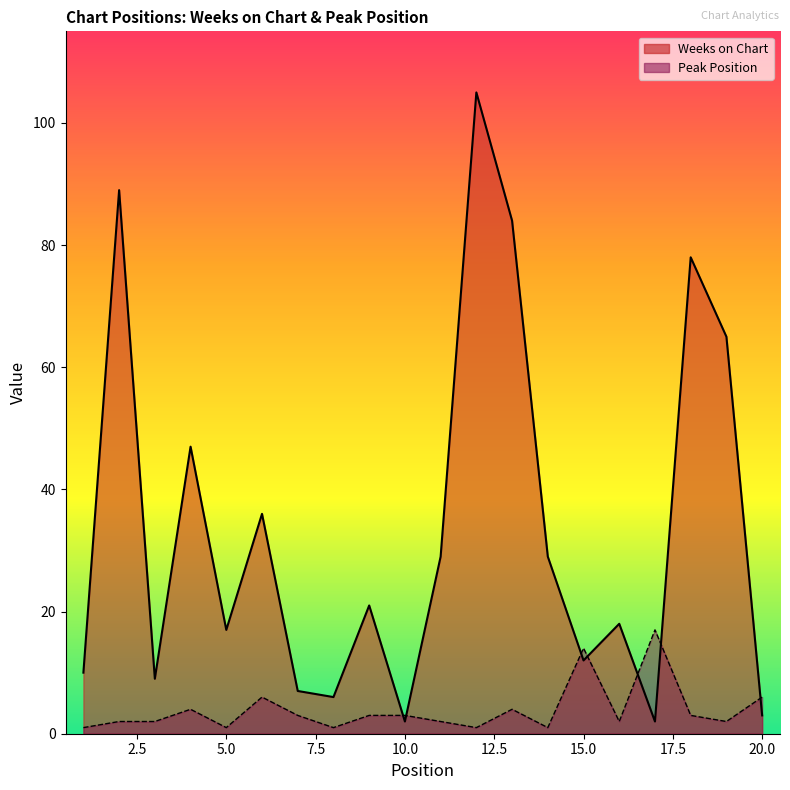

Reading left to right, extract all data points from this chart.

Weeks on Chart: 1=10	2=89	3=9	4=47	5=17	6=36	7=7	8=6	9=21	10=2	11=29	12=105	13=84	14=29	15=12	16=18	17=2	18=78	19=65	20=3
Peak Position: 1=1	2=2	3=2	4=4	5=1	6=6	7=3	8=1	9=3	10=3	11=2	12=1	13=4	14=1	15=14	16=2	17=17	18=3	19=2	20=6